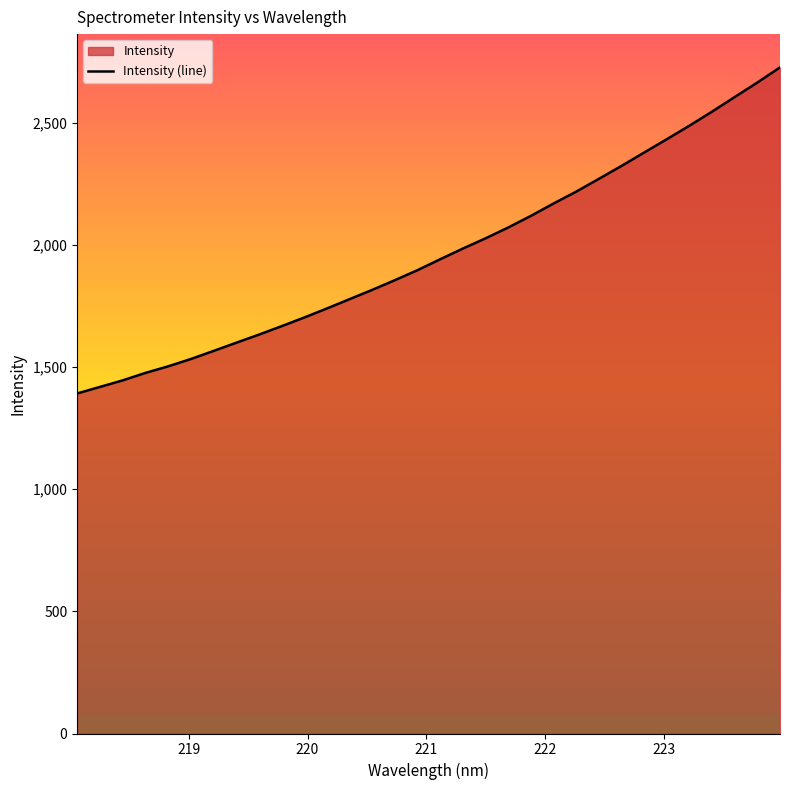

What is the maximum value shown in the chart?

2726.0